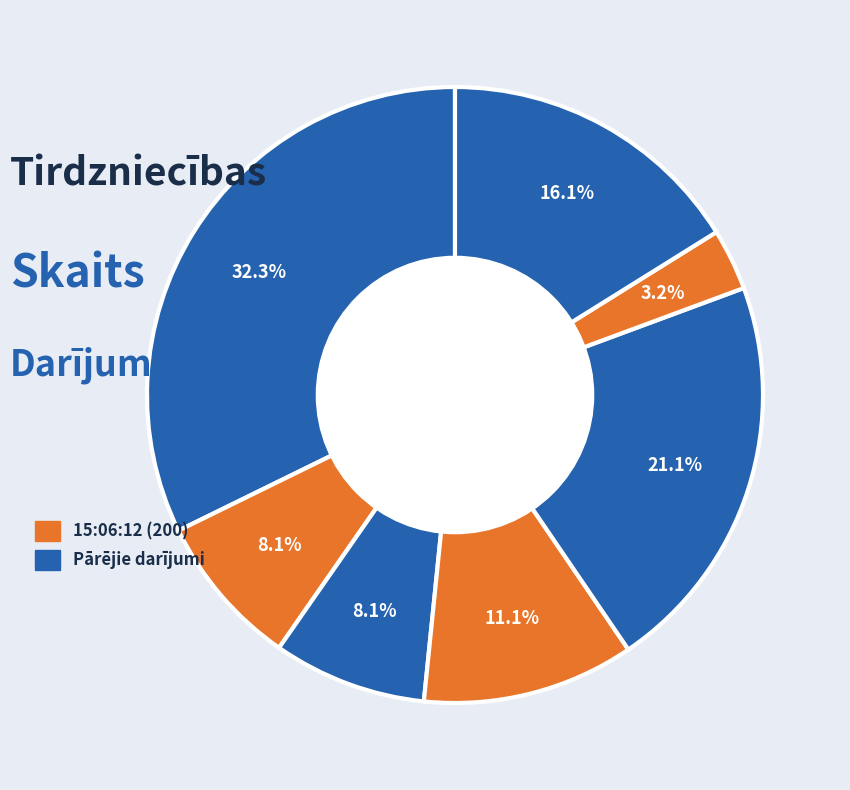

How many segments does this pie chart have?

7